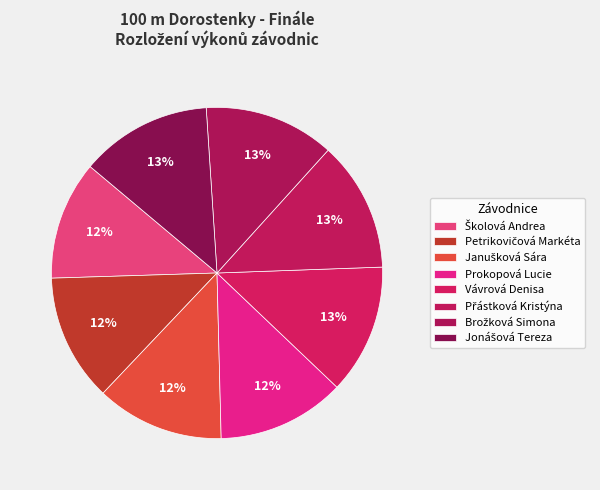

Rank the categories by value from lowest to highest.

Školová Andrea, Petrikovičová Markéta, Janušková Sára, Prokopová Lucie, Vávrová Denisa, Přástková Kristýna, Brožková Simona, Jonášová Tereza